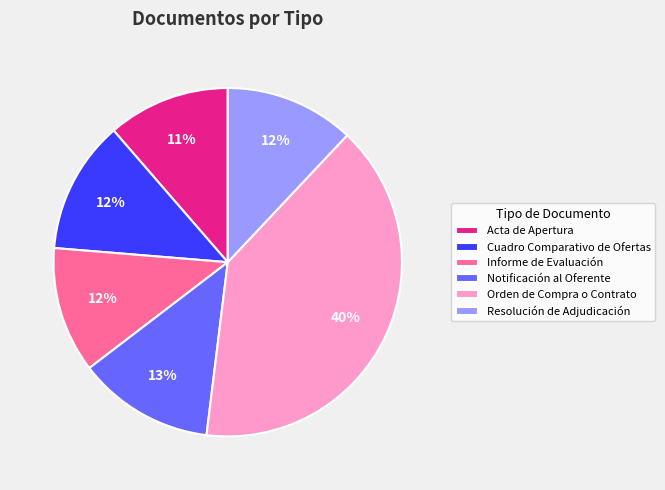

Is Orden de Compra o Contrato the majority of the pie?

No